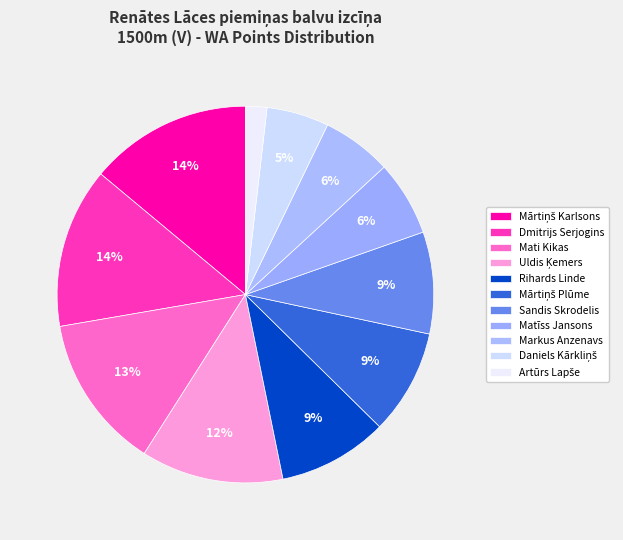

How many slices are in this pie chart?

11